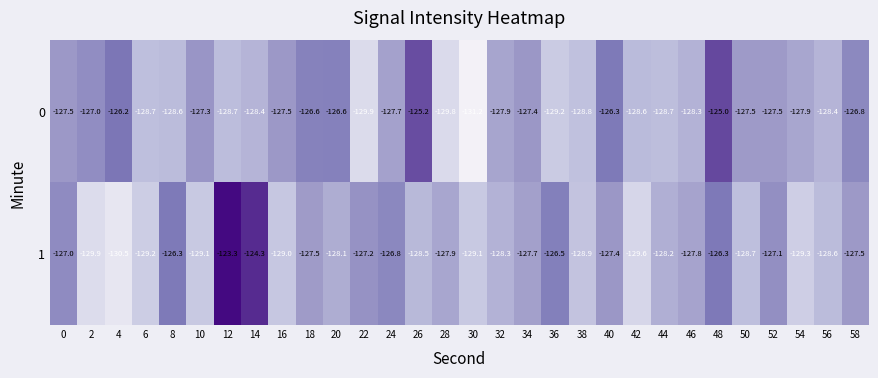

List the series in order of their overall mean, lowest first.

1, 0